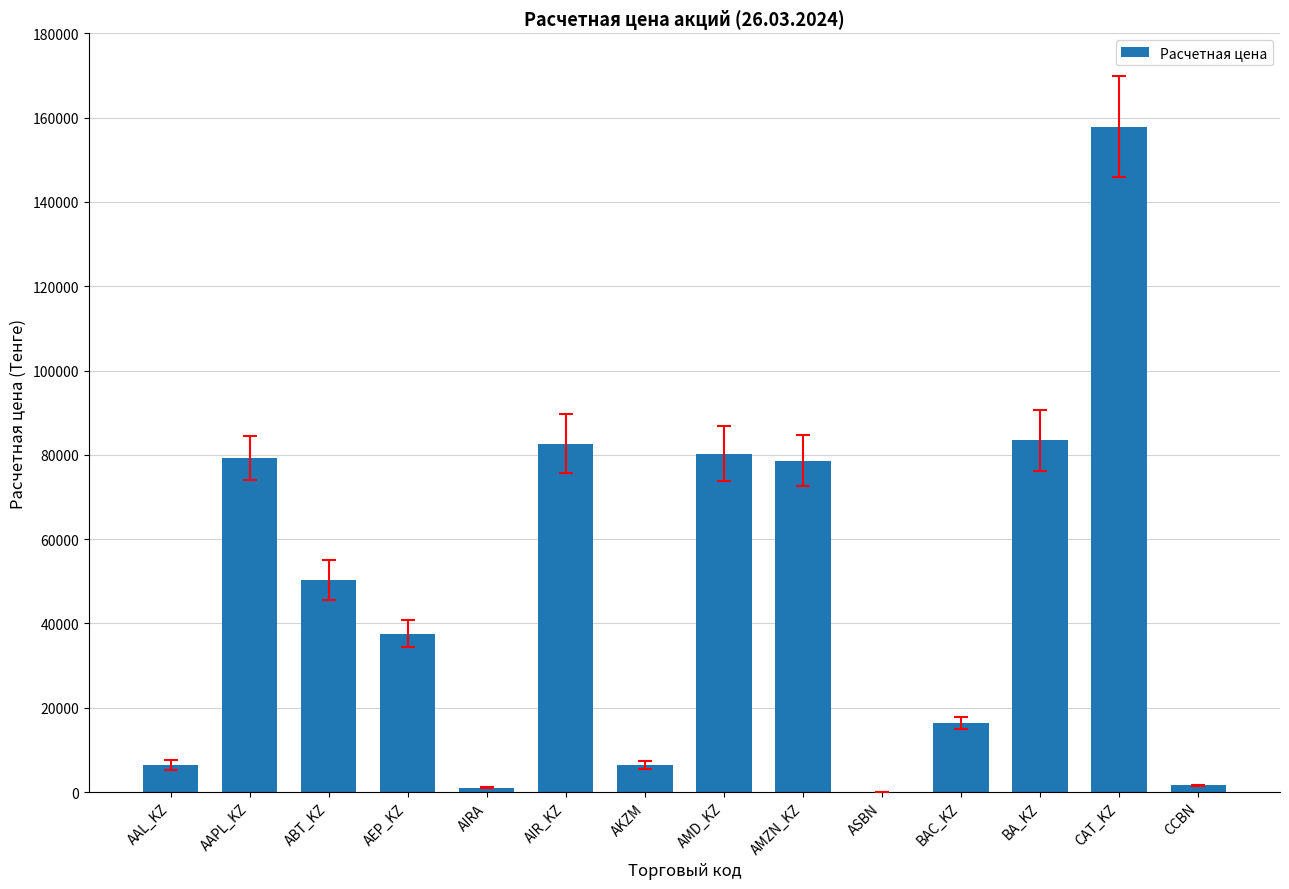

How many categories are shown in the chart?

14